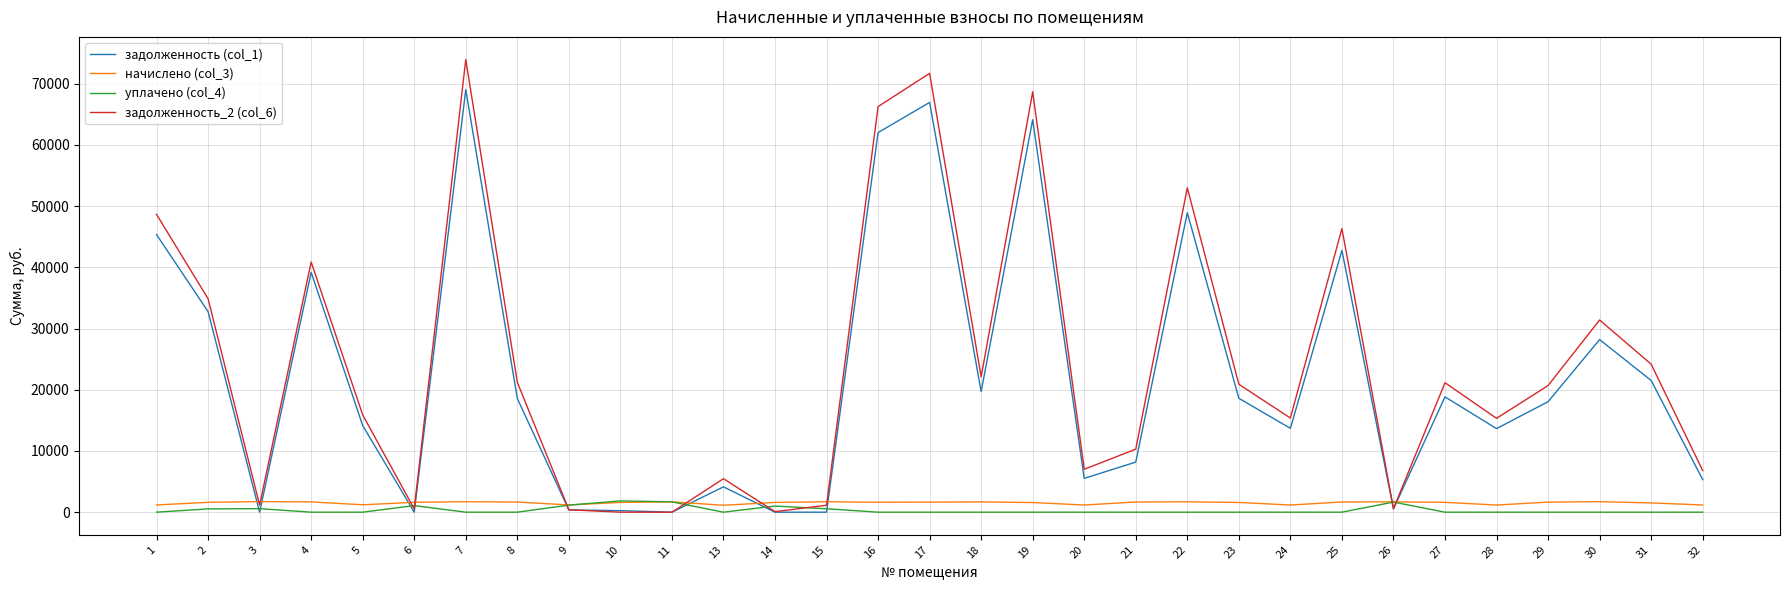

The value of начислено (col_3) at 8 is 1655.1. True or false?

True